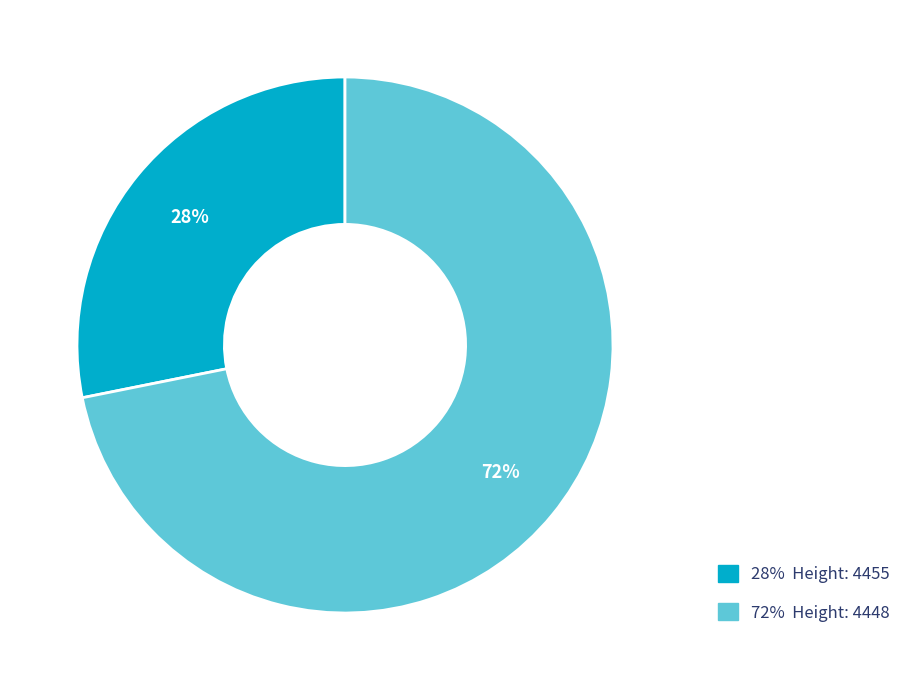

What is the smallest slice in the pie chart?

28% Height: 4455